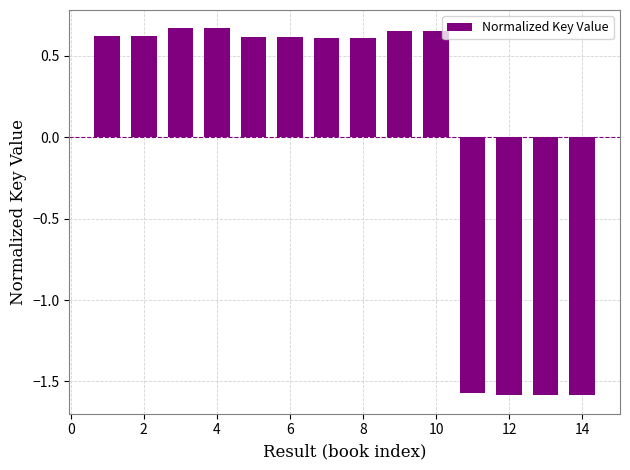

How many series are shown in this chart?

1